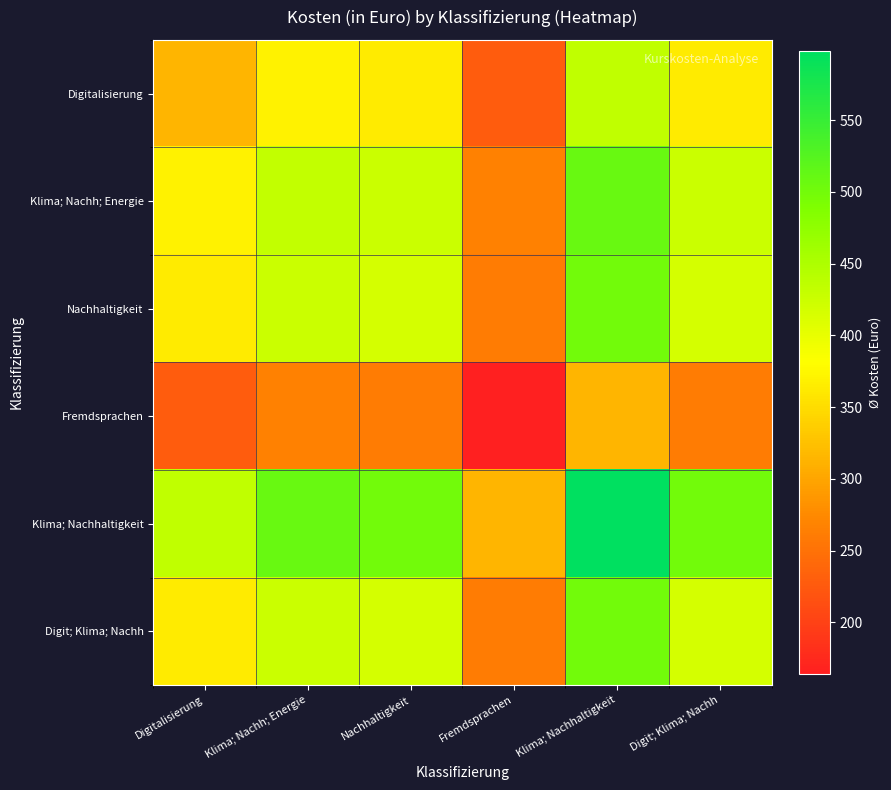

At which category is the sum across all series the highest?

Klima; Nachhaltigkeit